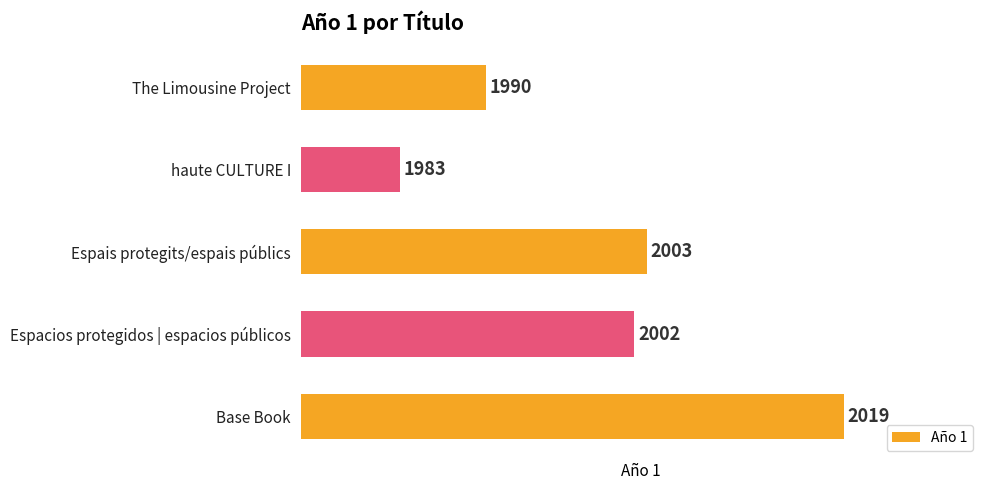

How many data points are less than 2002?

2